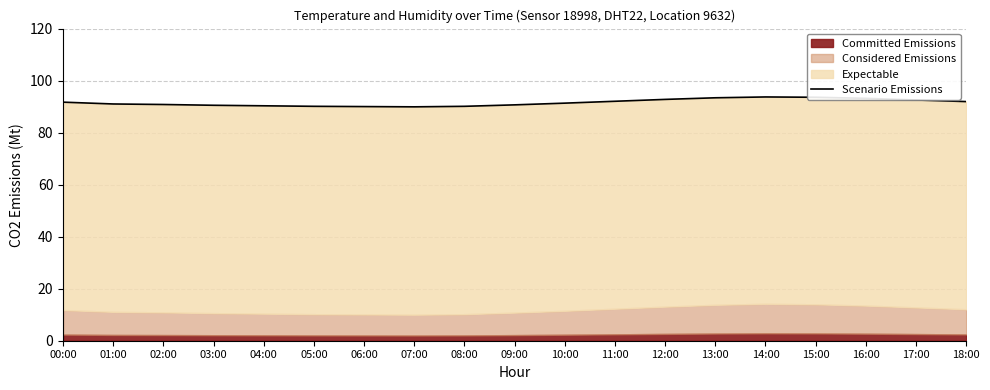

What is the sum of the values at 18:00 and 16:00?

185.1